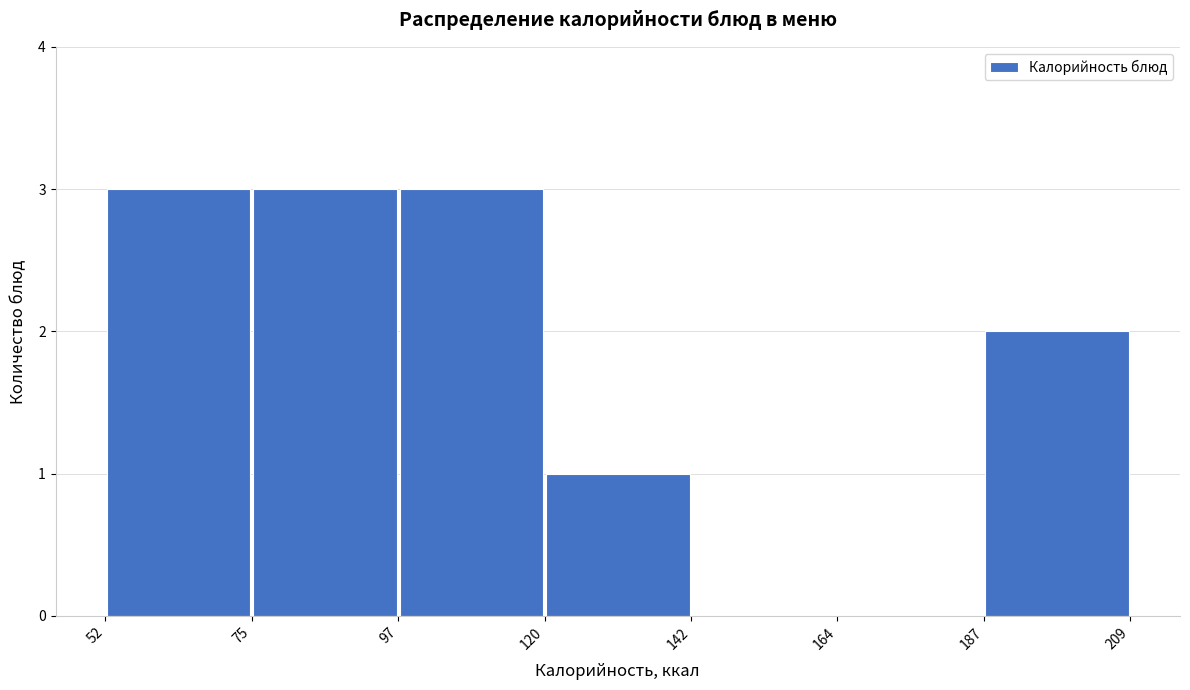

Reading left to right, transcribe this chart: for each bar, give the range it covers on the x-axis and its height. The values are not printed on the chart, so give them approximately, as read against the axis.

52 to 75: 3
75 to 97: 3
97 to 120: 3
120 to 142: 1
142 to 164: 0
164 to 187: 0
187 to 209: 2